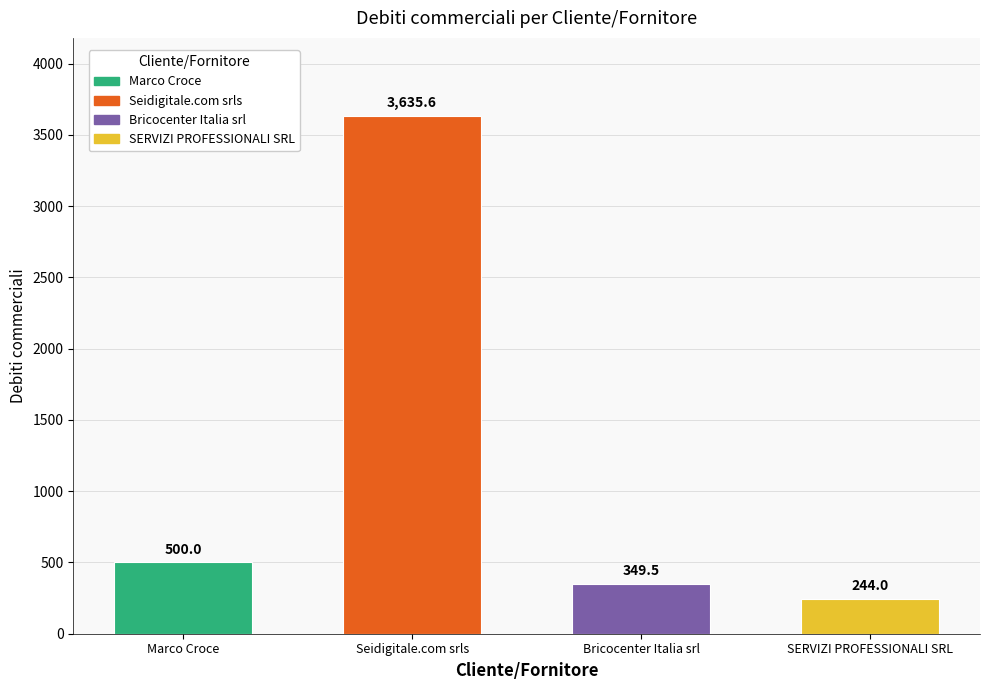

What value does the data have at SERVIZI PROFESSIONALI SRL?

244.0